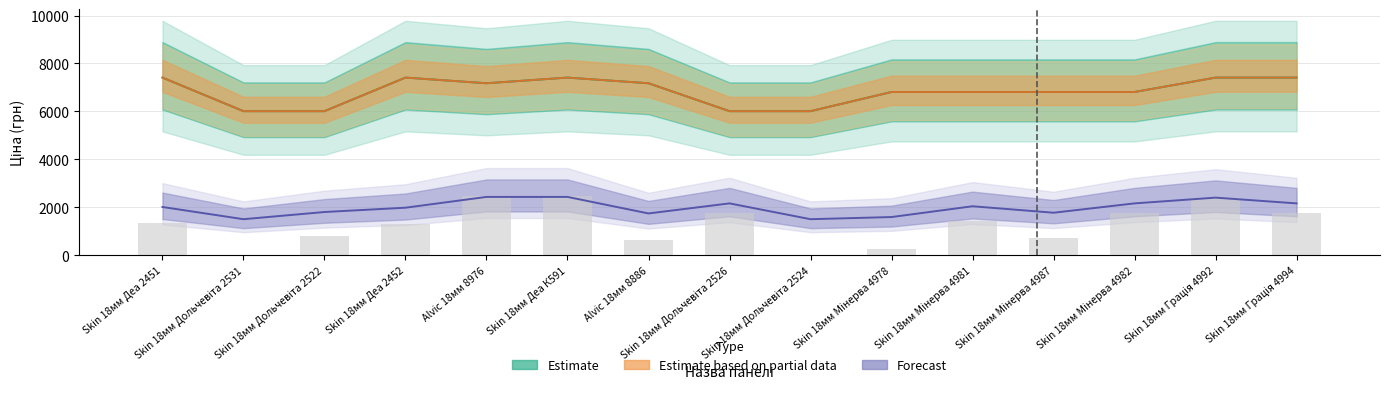

What is the total value across all series at Skin 18мм Деа 2451?

16830.0